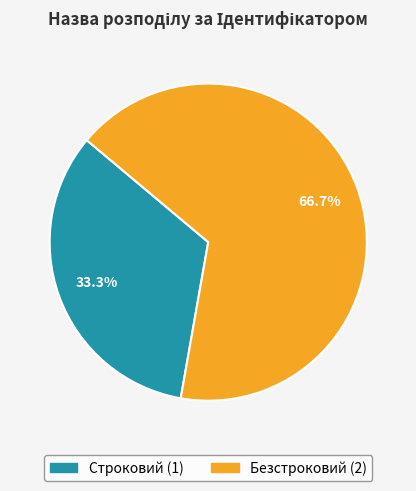

To the nearest percent, what portion does Строковий represent?

33%